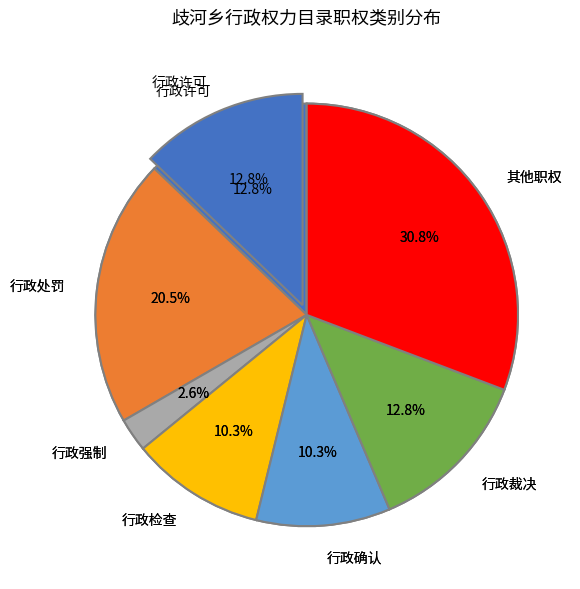

The 行政许可 slice represents 3% of the pie. True or false?

False